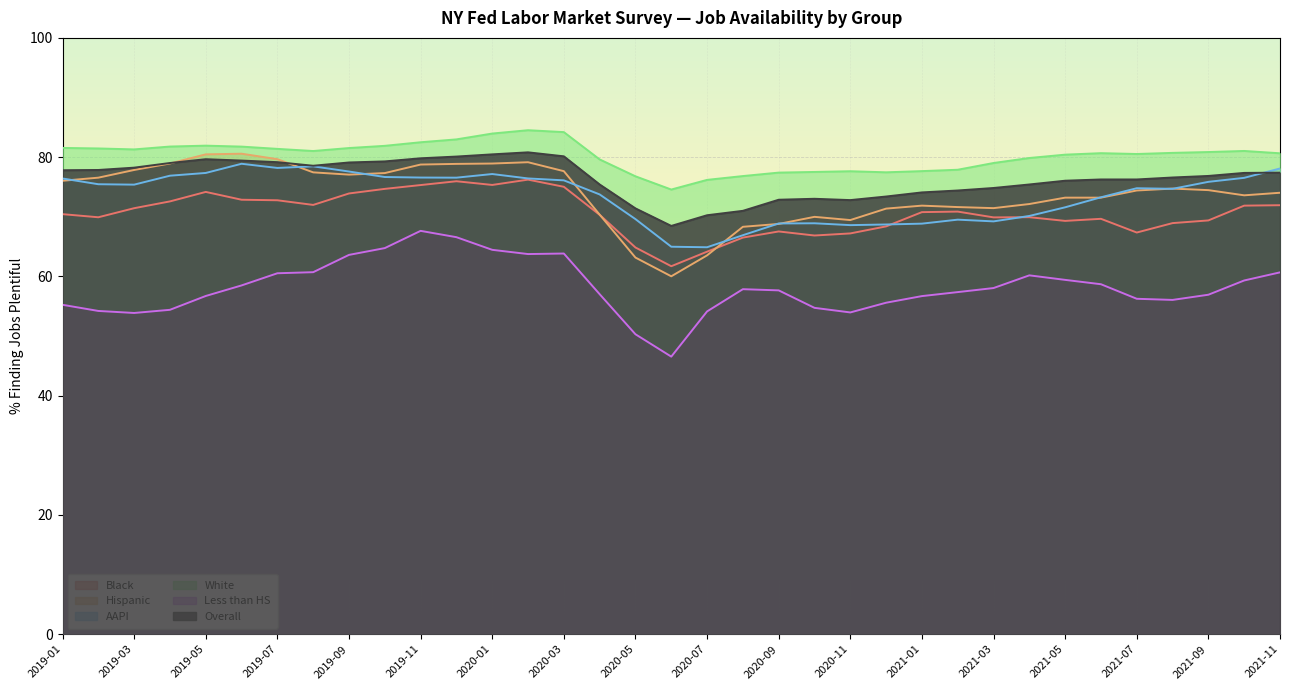

Reading left to right, extract all data points from this chart.

Black: 2019-01=70.4	2019-02=69.9	2019-03=71.4	2019-04=72.6	2019-05=74.2	2019-06=72.9	2019-07=72.8	2019-08=72.0	2019-09=73.9	2019-10=74.7	2019-11=75.3	2019-12=76.0	2020-01=75.3	2020-02=76.2	2020-03=75.0	2020-04=70.3	2020-05=64.8	2020-06=61.7	2020-07=64.2	2020-08=66.5	2020-09=67.5	2020-10=66.9	2020-11=67.2	2020-12=68.4	2021-01=70.8	2021-02=70.9	2021-03=69.9	2021-04=69.9	2021-05=69.3	2021-06=69.7	2021-07=67.4	2021-08=68.9	2021-09=69.4	2021-10=71.9	2021-11=71.9
Hispanic: 2019-01=76.0	2019-02=76.6	2019-03=77.8	2019-04=78.9	2019-05=80.5	2019-06=80.6	2019-07=79.7	2019-08=77.5	2019-09=77.1	2019-10=77.3	2019-11=78.8	2019-12=78.9	2020-01=78.9	2020-02=79.2	2020-03=77.7	2020-04=70.4	2020-05=63.2	2020-06=60.0	2020-07=63.5	2020-08=68.3	2020-09=68.8	2020-10=70.0	2020-11=69.5	2020-12=71.4	2021-01=71.9	2021-02=71.6	2021-03=71.5	2021-04=72.1	2021-05=73.2	2021-06=73.2	2021-07=74.4	2021-08=74.7	2021-09=74.5	2021-10=73.6	2021-11=74.0
AAPI: 2019-01=76.4	2019-02=75.5	2019-03=75.4	2019-04=76.9	2019-05=77.3	2019-06=78.9	2019-07=78.2	2019-08=78.5	2019-09=77.6	2019-10=76.7	2019-11=76.6	2019-12=76.6	2020-01=77.2	2020-02=76.4	2020-03=76.1	2020-04=73.8	2020-05=69.6	2020-06=65.0	2020-07=64.9	2020-08=66.9	2020-09=68.9	2020-10=68.9	2020-11=68.6	2020-12=68.7	2021-01=68.8	2021-02=69.5	2021-03=69.2	2021-04=70.1	2021-05=71.6	2021-06=73.3	2021-07=74.8	2021-08=74.7	2021-09=75.9	2021-10=76.5	2021-11=78.1
White: 2019-01=81.5	2019-02=81.5	2019-03=81.3	2019-04=81.8	2019-05=81.9	2019-06=81.8	2019-07=81.4	2019-08=81.0	2019-09=81.5	2019-10=81.9	2019-11=82.5	2019-12=83.0	2020-01=84.0	2020-02=84.5	2020-03=84.2	2020-04=79.6	2020-05=76.8	2020-06=74.6	2020-07=76.2	2020-08=76.8	2020-09=77.4	2020-10=77.5	2020-11=77.6	2020-12=77.5	2021-01=77.7	2021-02=77.9	2021-03=79.0	2021-04=79.9	2021-05=80.4	2021-06=80.7	2021-07=80.5	2021-08=80.7	2021-09=80.9	2021-10=81.0	2021-11=80.7
Less than HS: 2019-01=55.2	2019-02=54.2	2019-03=53.9	2019-04=54.4	2019-05=56.7	2019-06=58.5	2019-07=60.5	2019-08=60.7	2019-09=63.6	2019-10=64.8	2019-11=67.6	2019-12=66.6	2020-01=64.5	2020-02=63.8	2020-03=63.8	2020-04=57.0	2020-05=50.3	2020-06=46.5	2020-07=54.1	2020-08=57.9	2020-09=57.7	2020-10=54.7	2020-11=54.0	2020-12=55.6	2021-01=56.7	2021-02=57.4	2021-03=58.0	2021-04=60.2	2021-05=59.4	2021-06=58.7	2021-07=56.2	2021-08=56.1	2021-09=56.9	2021-10=59.3	2021-11=60.7
Overall: 2019-01=77.8	2019-02=77.8	2019-03=78.2	2019-04=79.0	2019-05=79.7	2019-06=79.4	2019-07=79.2	2019-08=78.6	2019-09=79.1	2019-10=79.3	2019-11=79.8	2019-12=80.1	2020-01=80.5	2020-02=80.8	2020-03=80.1	2020-04=75.4	2020-05=71.4	2020-06=68.5	2020-07=70.3	2020-08=71.0	2020-09=72.9	2020-10=73.0	2020-11=72.8	2020-12=73.4	2021-01=74.1	2021-02=74.4	2021-03=74.8	2021-04=75.4	2021-05=76.0	2021-06=76.3	2021-07=76.3	2021-08=76.6	2021-09=76.8	2021-10=77.4	2021-11=77.4